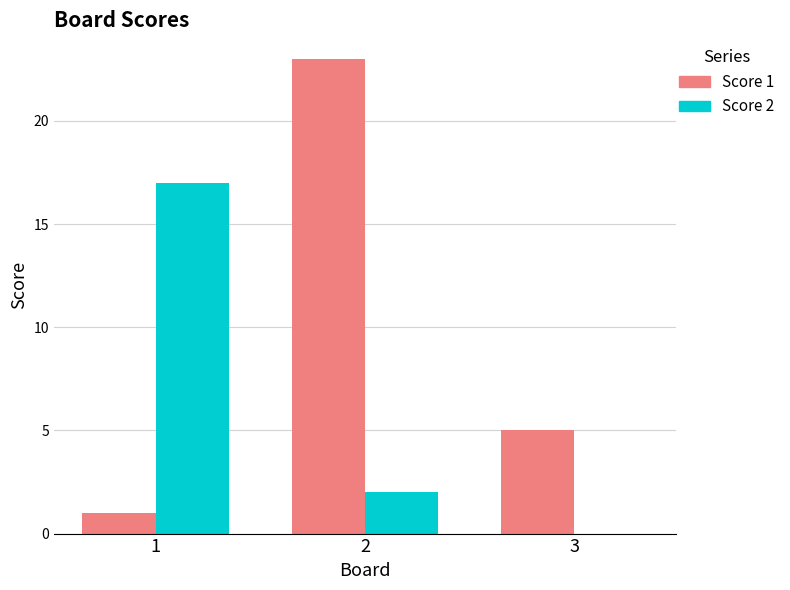

Is it true that Score 2 equals 1 at 2?

False